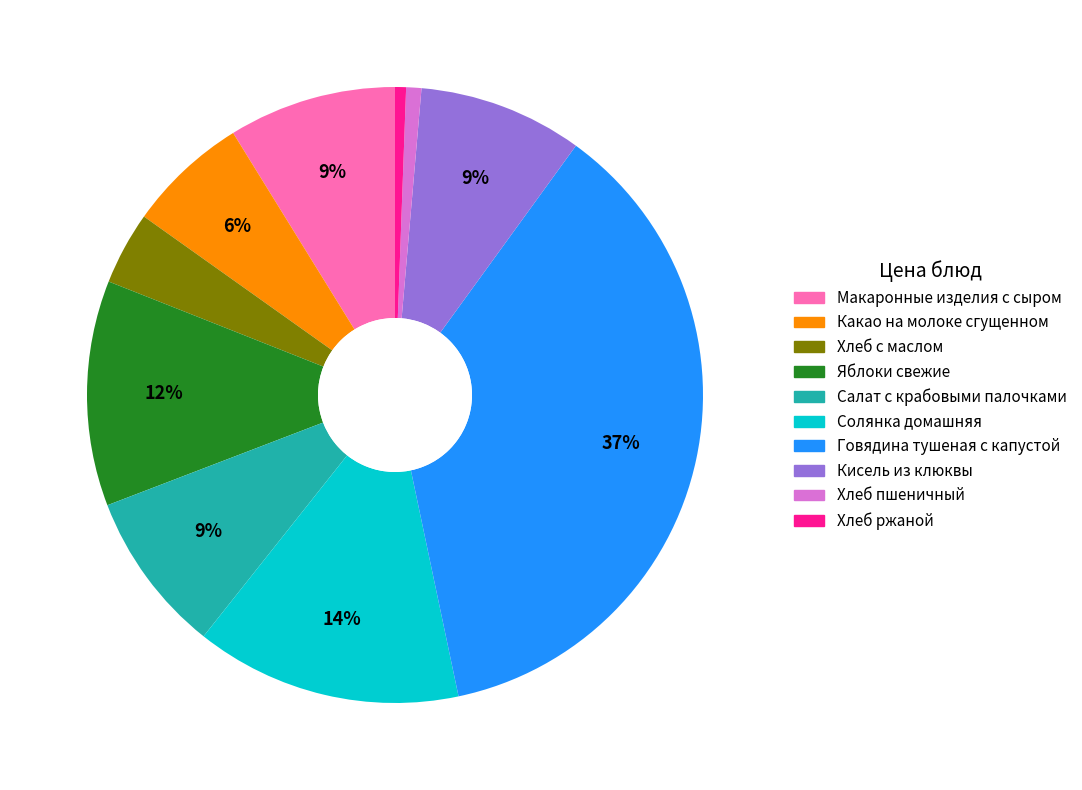

Between Салат с крабовыми палочками and Хлеб пшеничный, which is larger?

Салат с крабовыми палочками